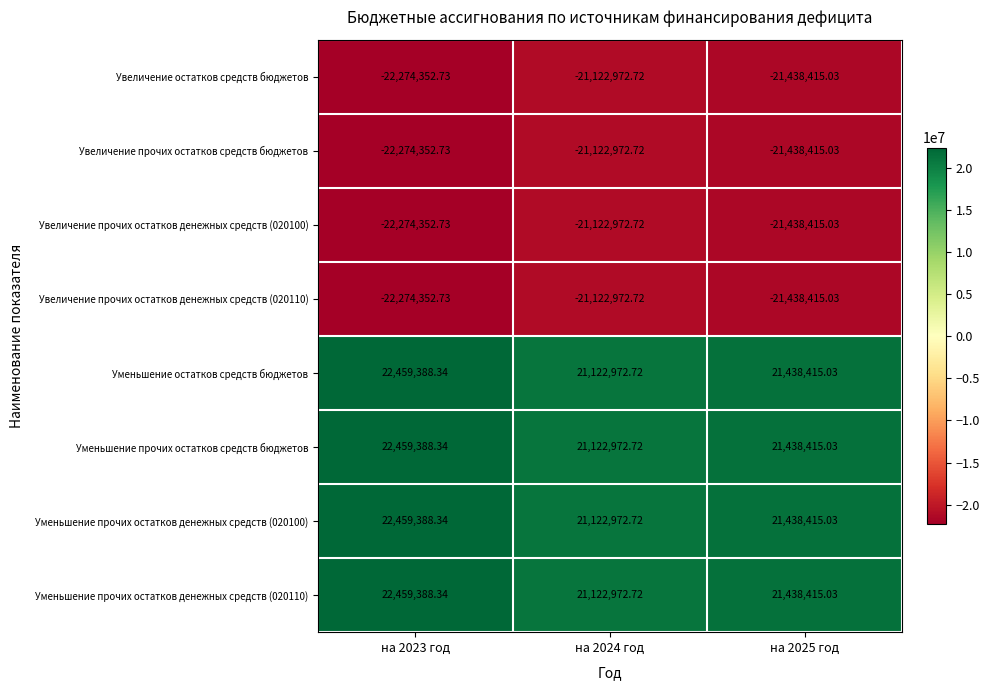

Is the value of Уменьшение прочих остатков денежных средств (020110) at на 2025 год greater than the value of Уменьшение остатков средств бюджетов at на 2023 год?

No